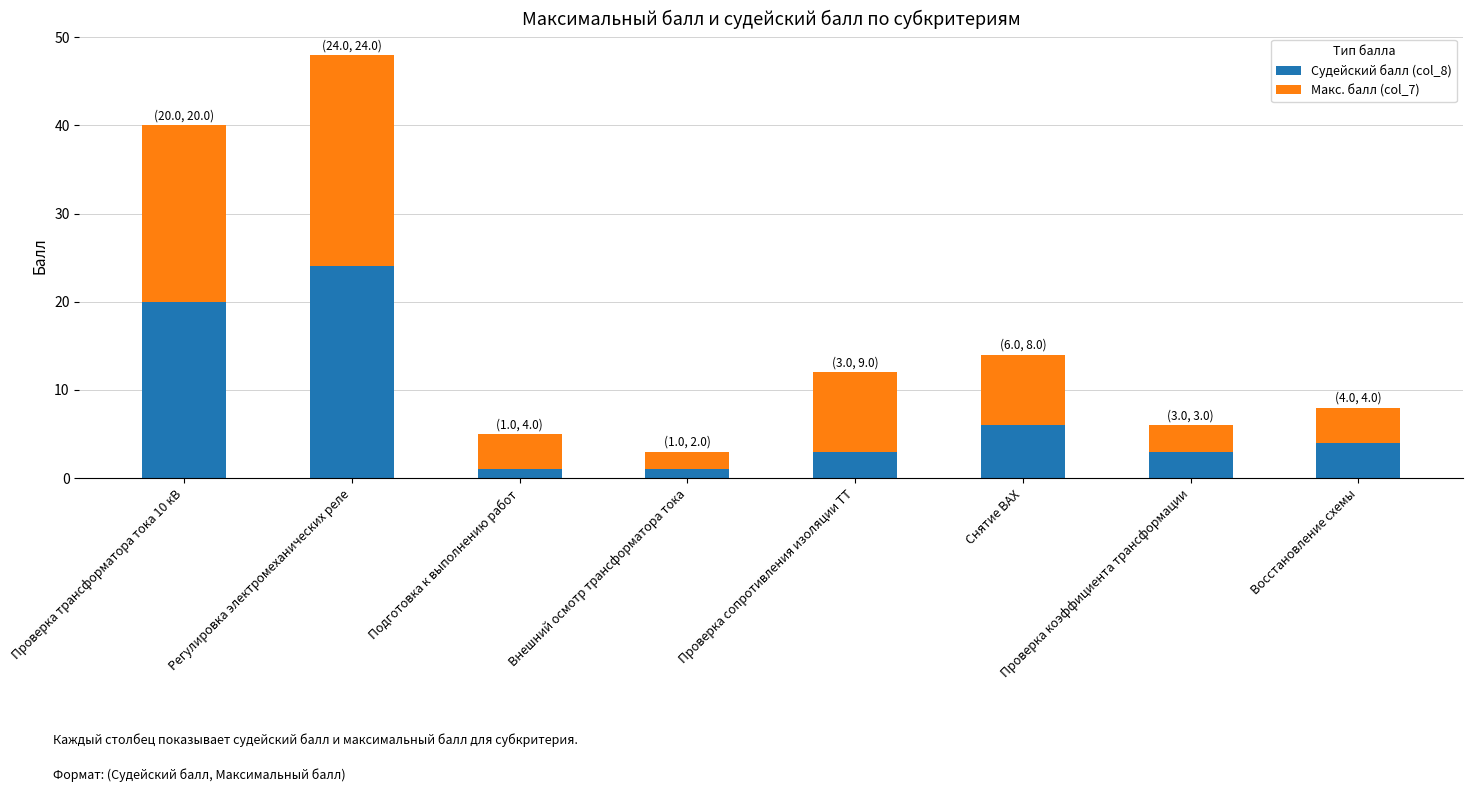

True or false: Судейский балл (col_8) has a value of 4 at Восстановление схемы.

True